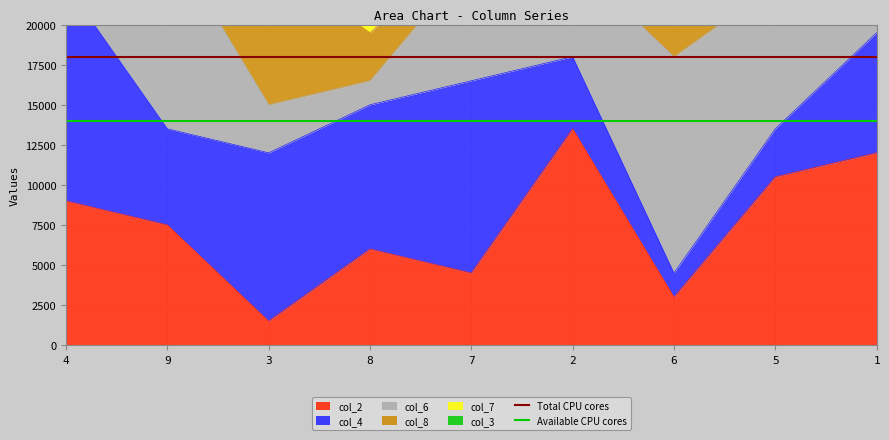

What is the sum of the Total CPU cores values at 9 and 4?

36000